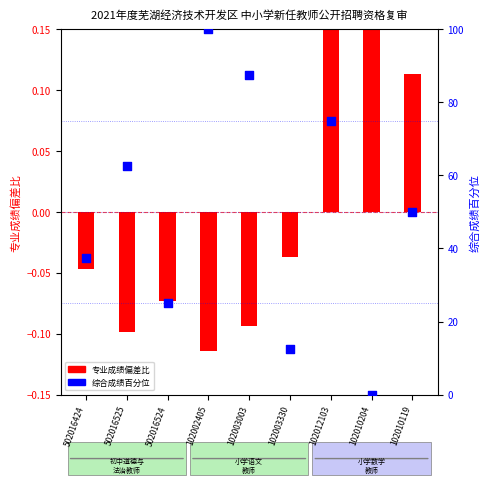

Which series reaches the maximum Y coordinate?

综合成绩百分位